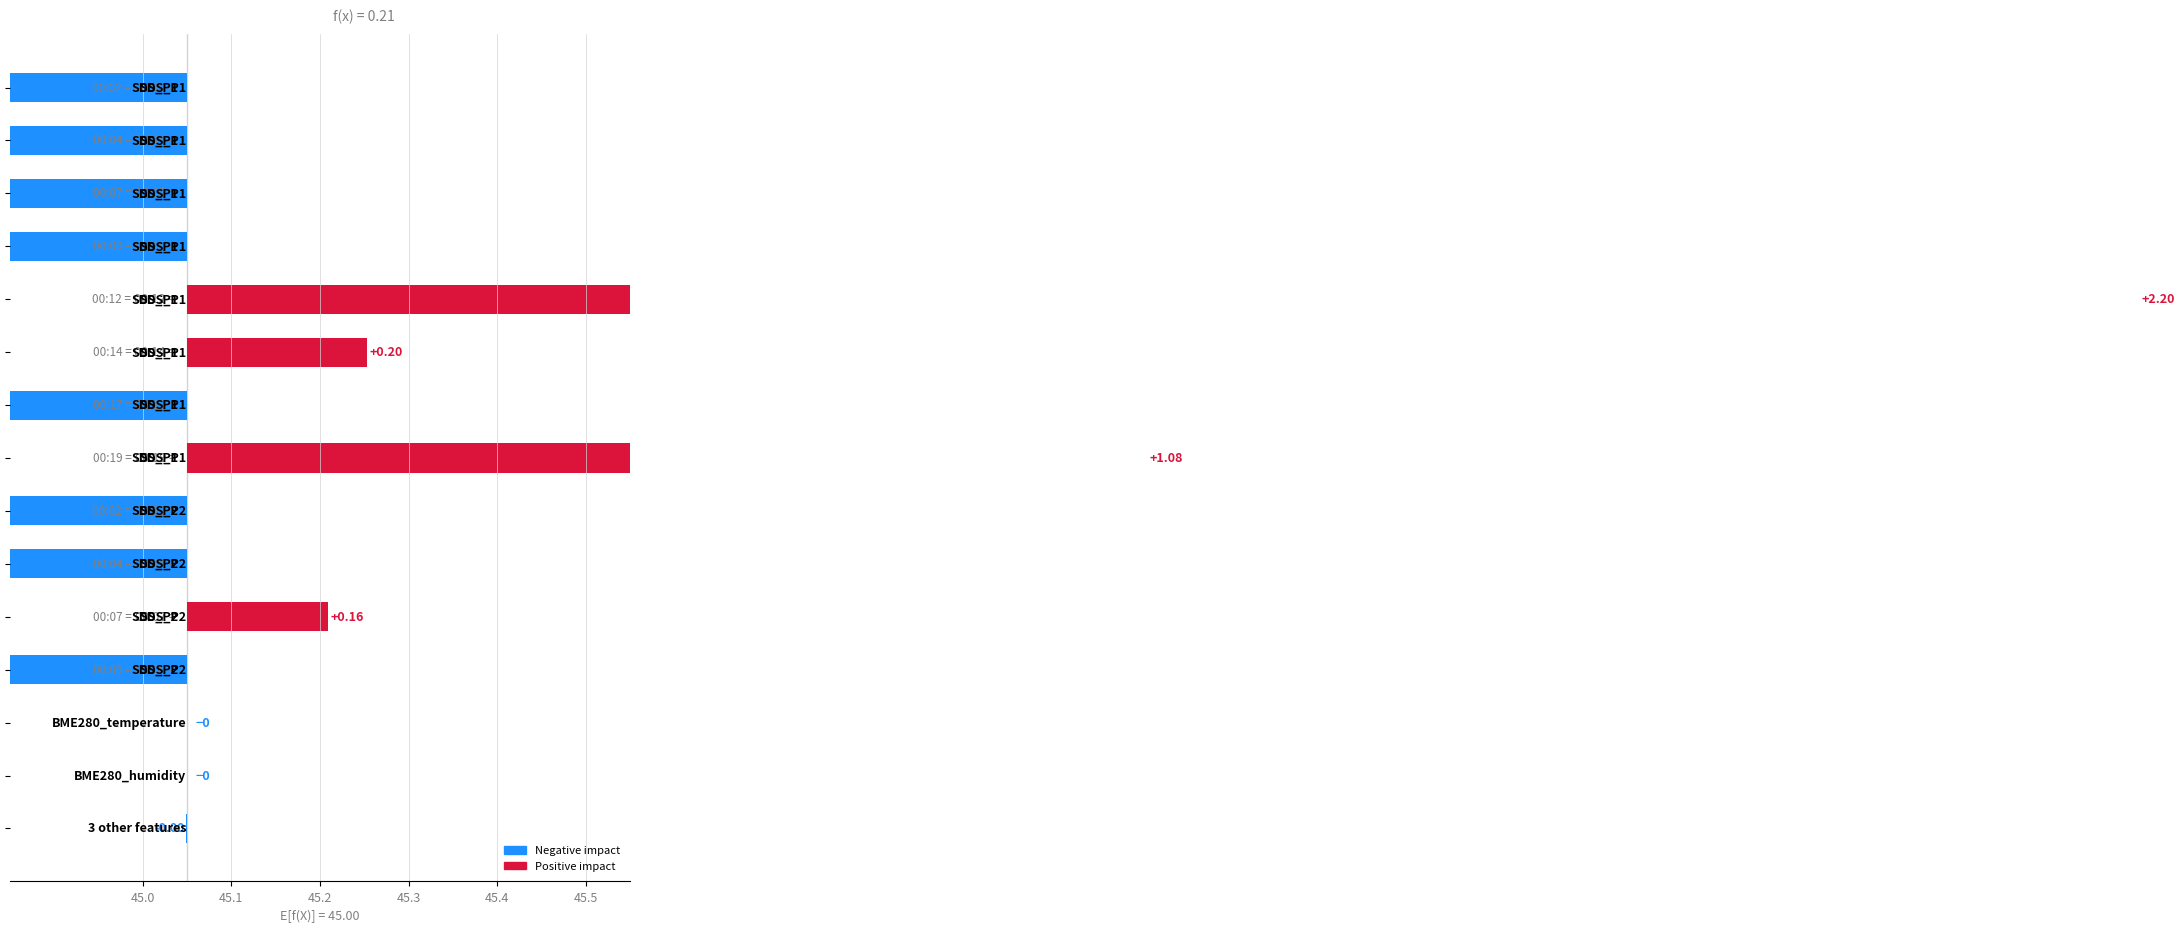

What is the difference between the maximum and minimum values?

4.0